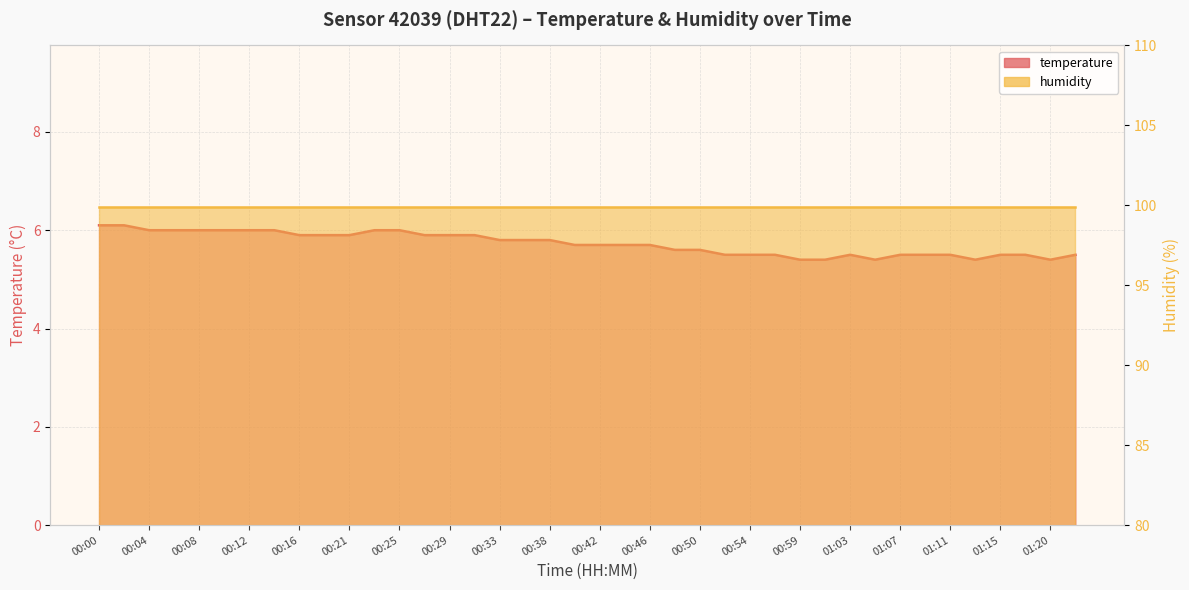

What is the difference between the second highest and second lowest values?

0.7